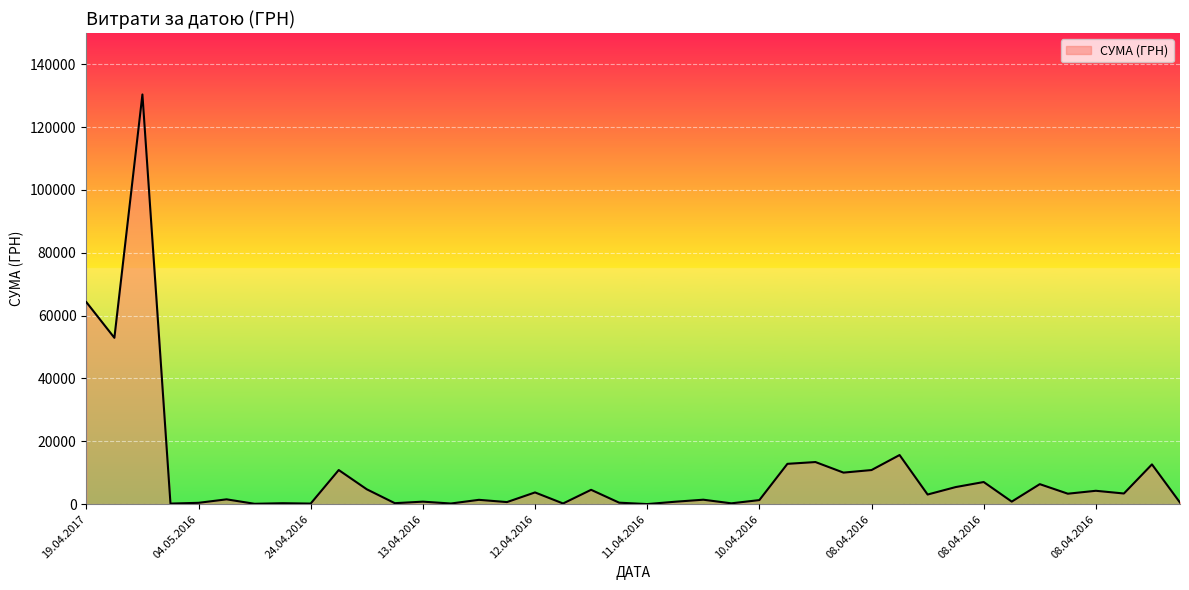

How many lines are shown in the chart?

1